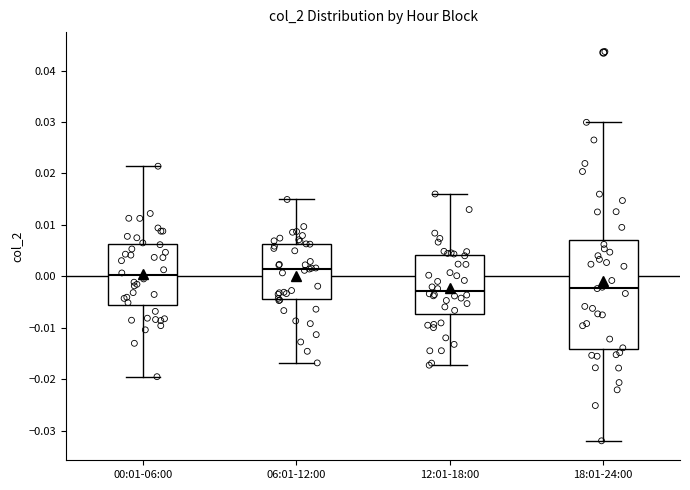

Where is the upper edge of the box for 12:01-18:00 on the y-axis? The values are not printed on the chart, so give them approximately, as read against the axis.

0.004